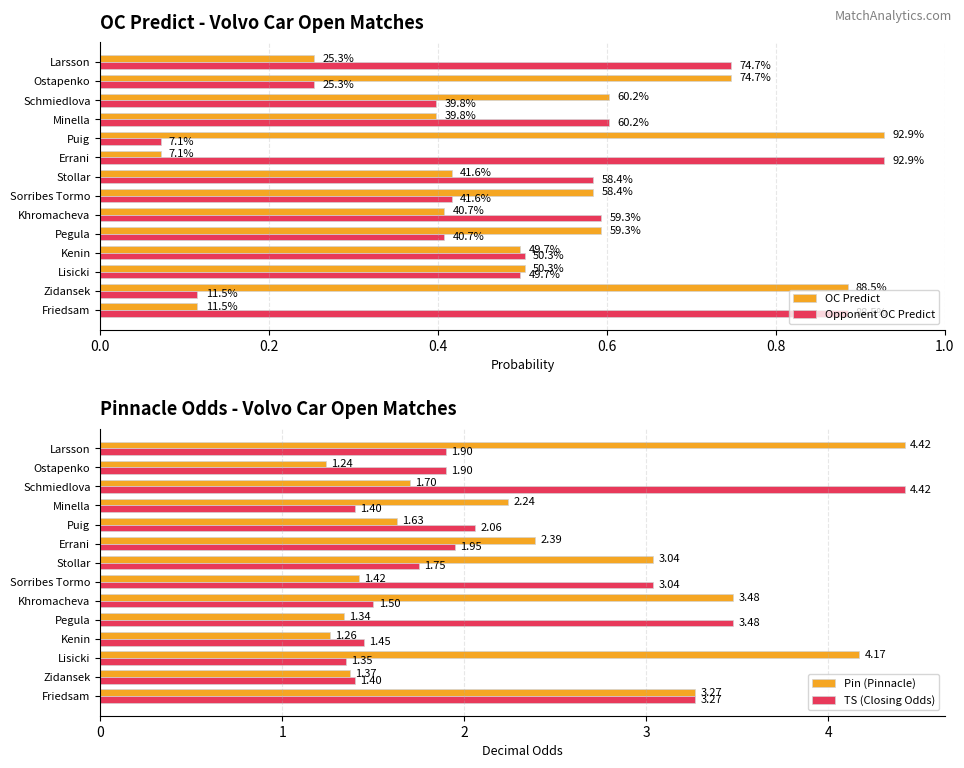

How many bars are there in total?

56